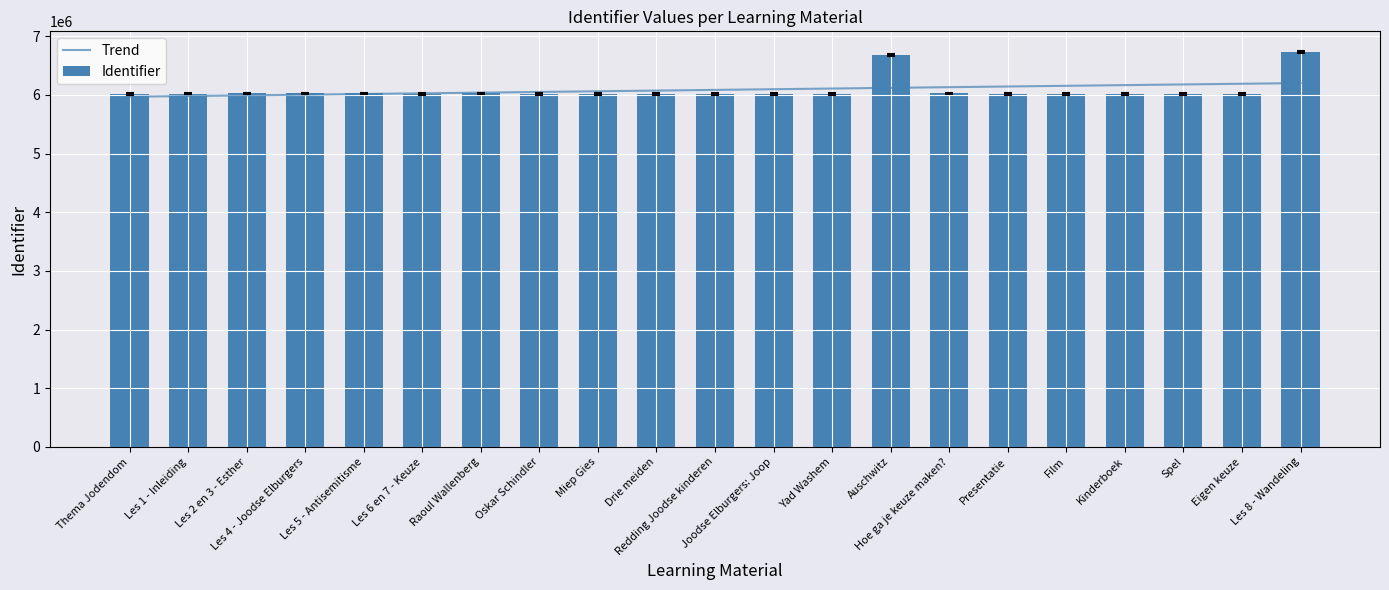

At how many categories does at least one series exceed 6168791?

4